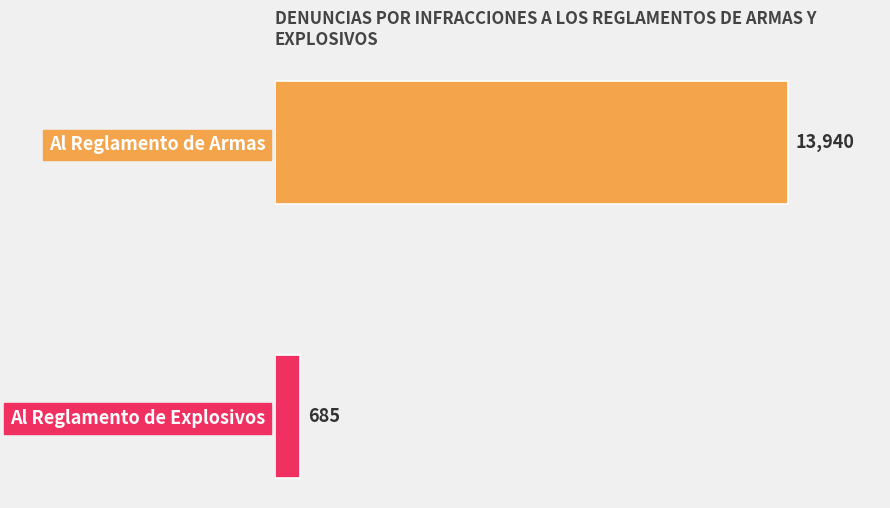

What is the sum of all values?

14625